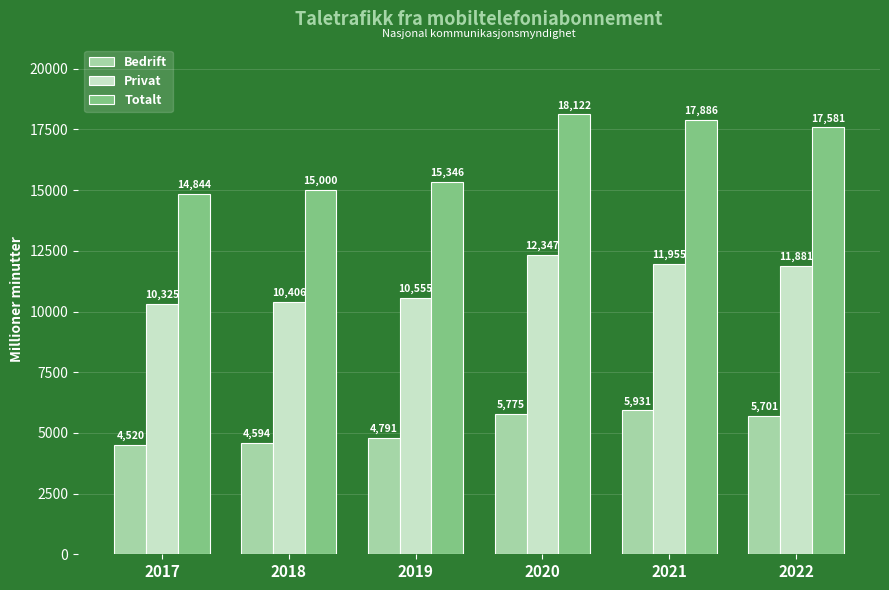

What is the value of the Totalt bar at the 4th from the left?

18122.2